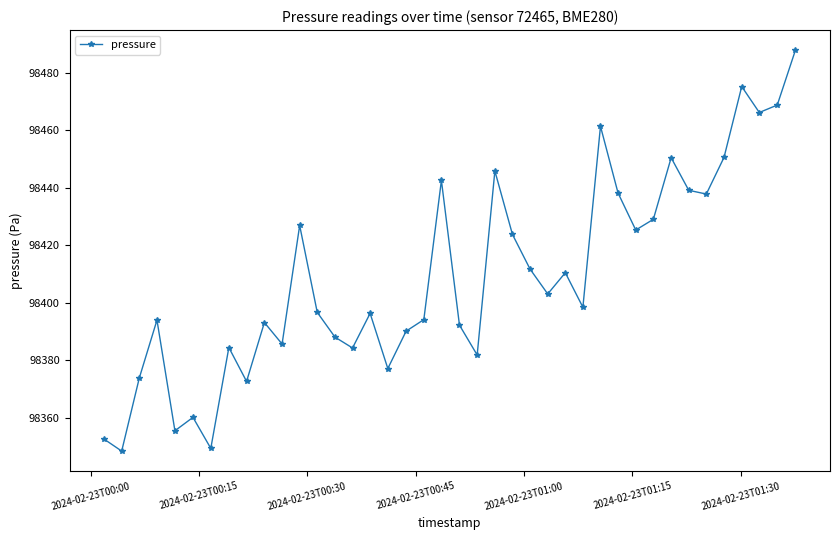

What is the smallest value displayed?

98348.4